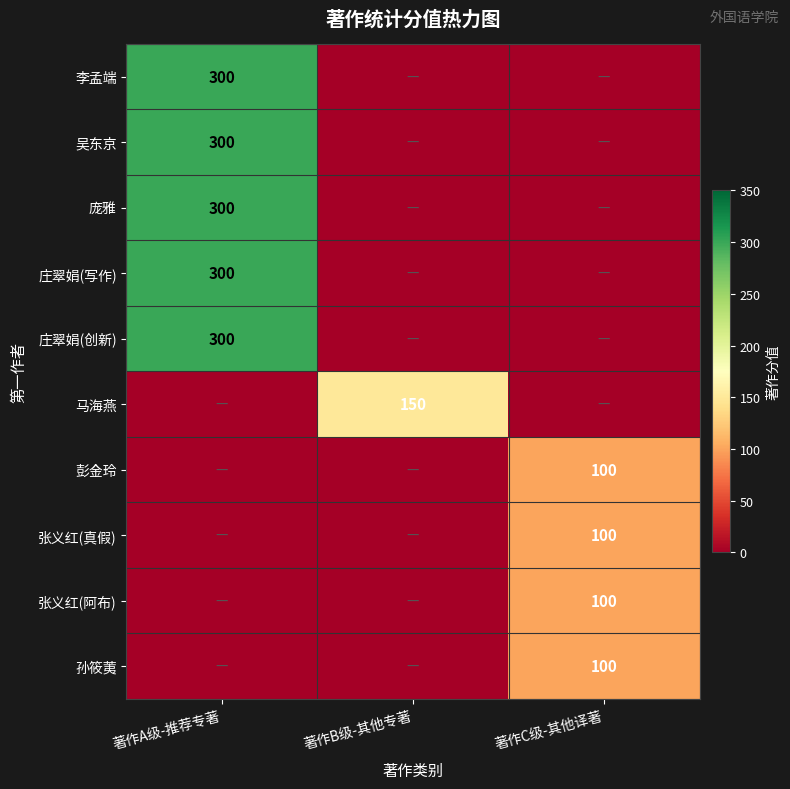

Is it true that 李孟端 equals 464 at 著作A级-推荐专著?

False